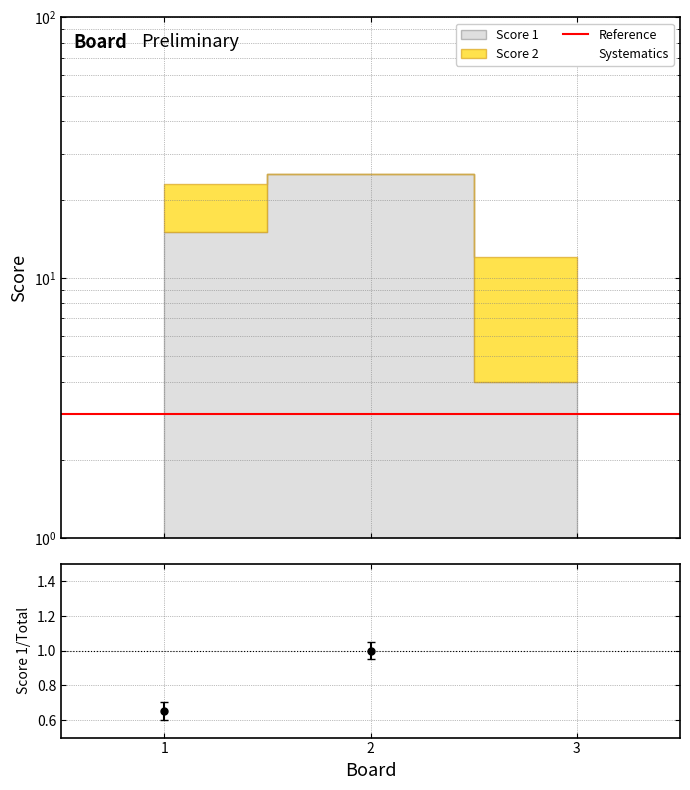

Does the chart have visible grid lines?

Yes